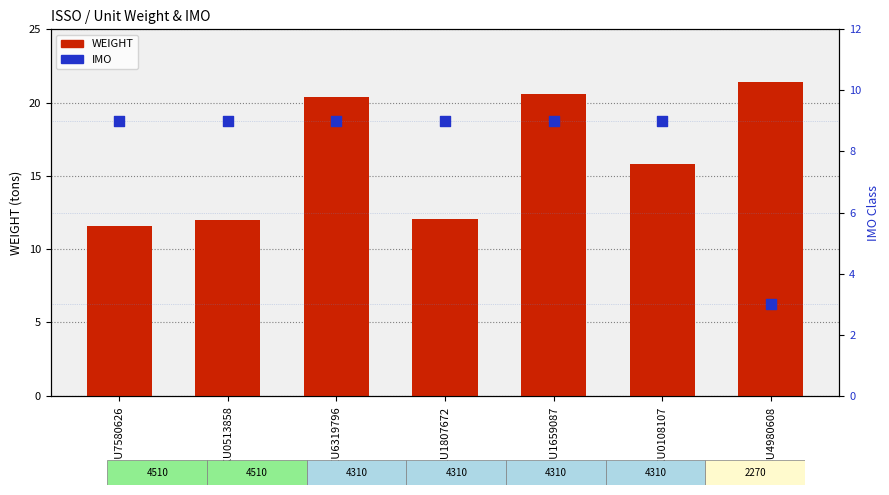

What is the total value across all series at MAEU6319796?

29.4